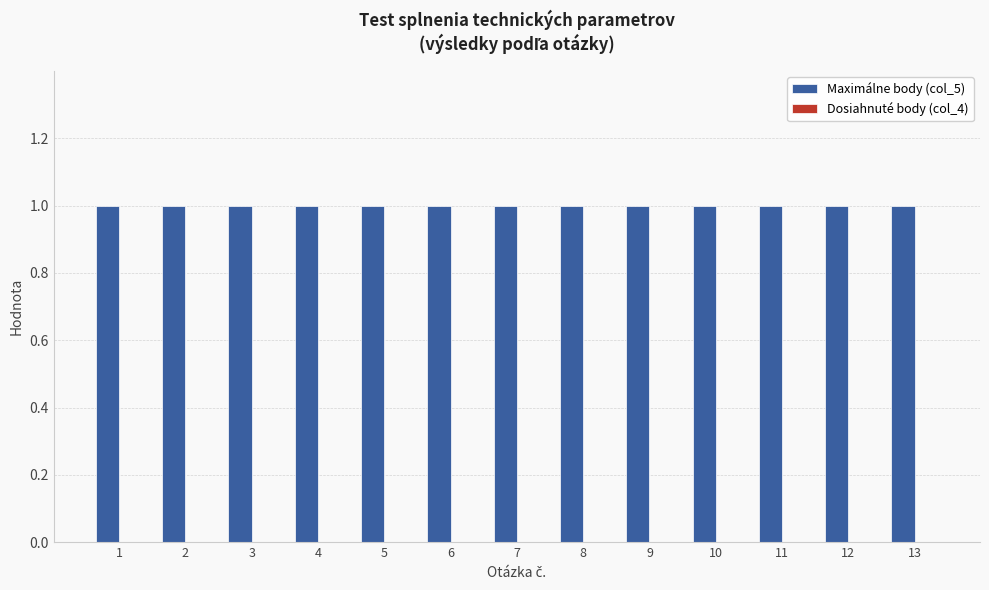

Between 11 and 2, which is larger?

11